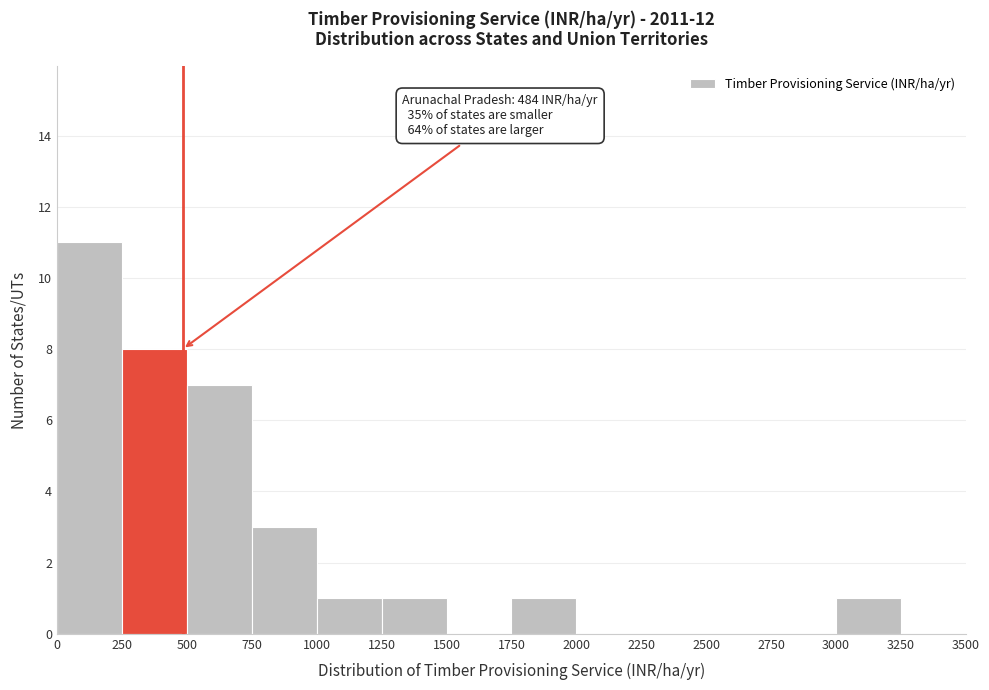

Over which range of the x-axis is the bar tallest?

0 to 250